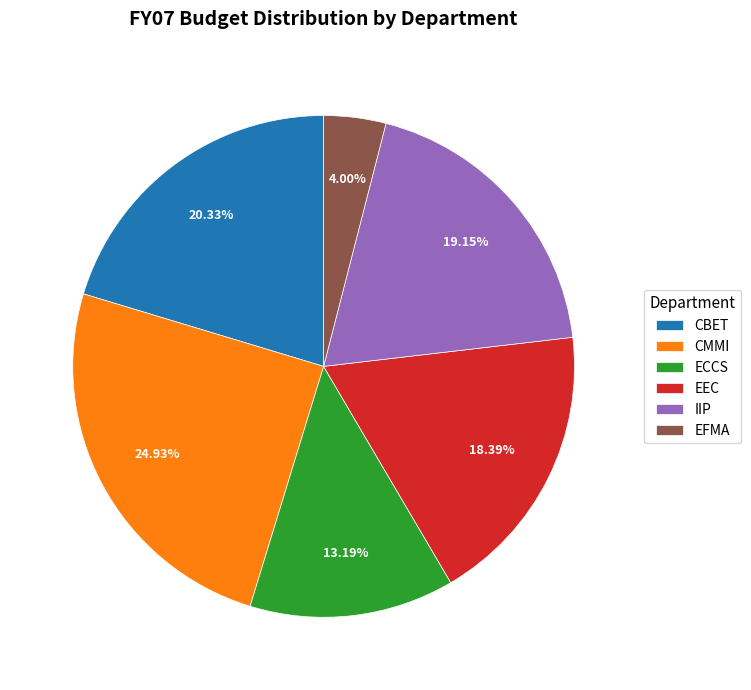

What percentage is the CBET slice, to the nearest percent?

20%